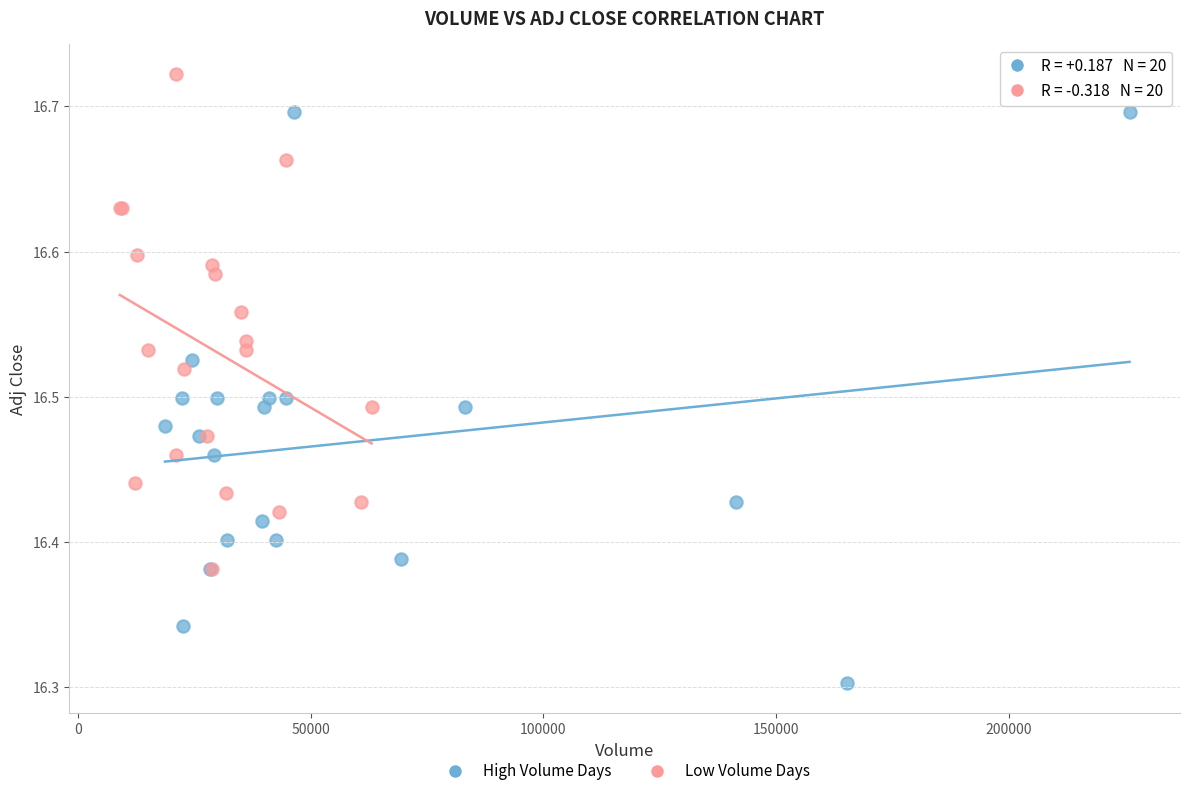

What are all the series names shown in the legend?

High Volume Days, Low Volume Days